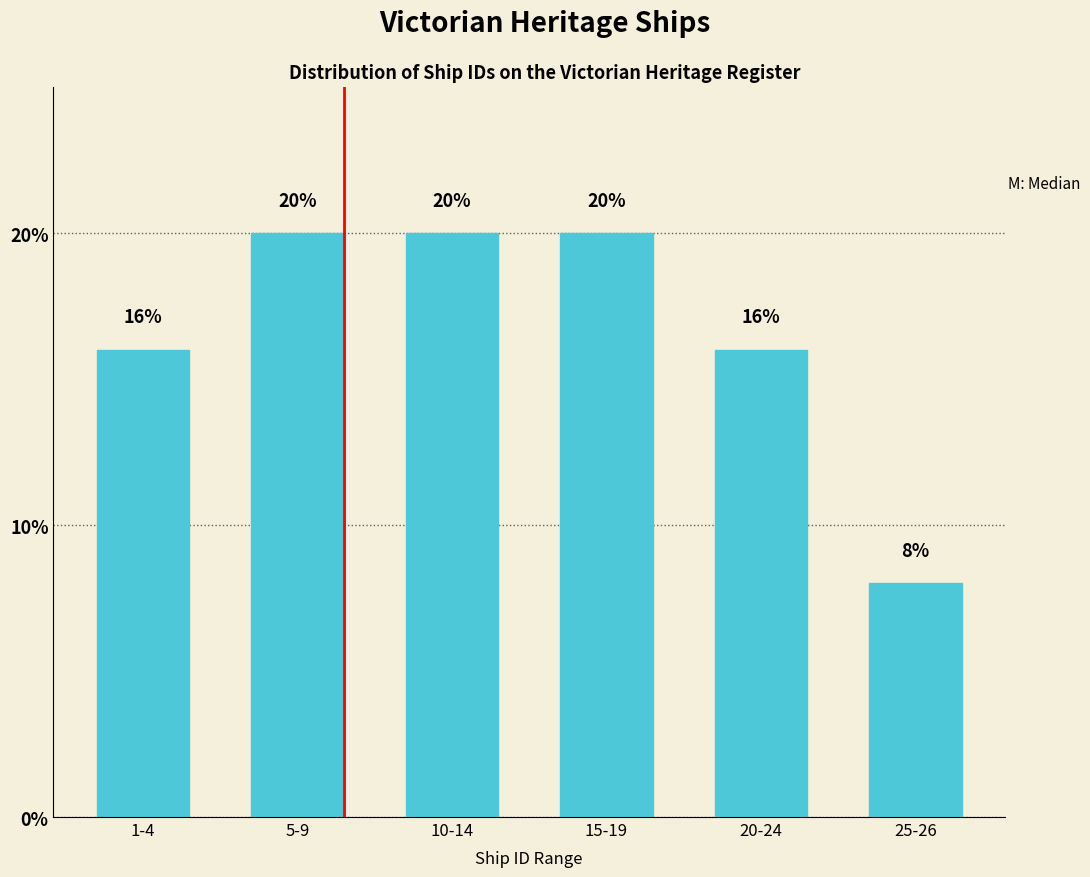

Reading left to right, transcribe all the data shown in this chart.

16	20	20	20	16	8